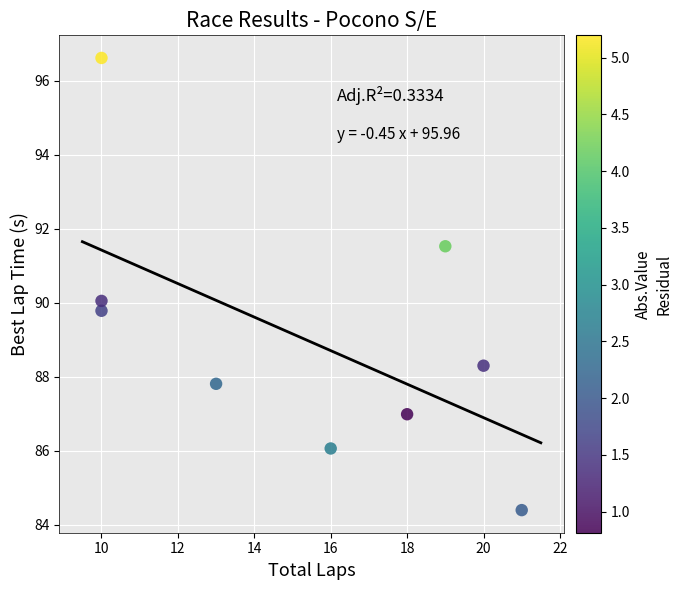

What is the range of Y values (max minus min)?

12.2